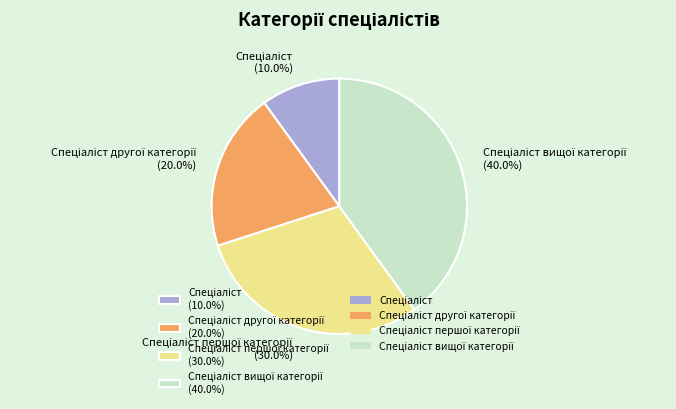

Is there a majority slice in this chart?

No